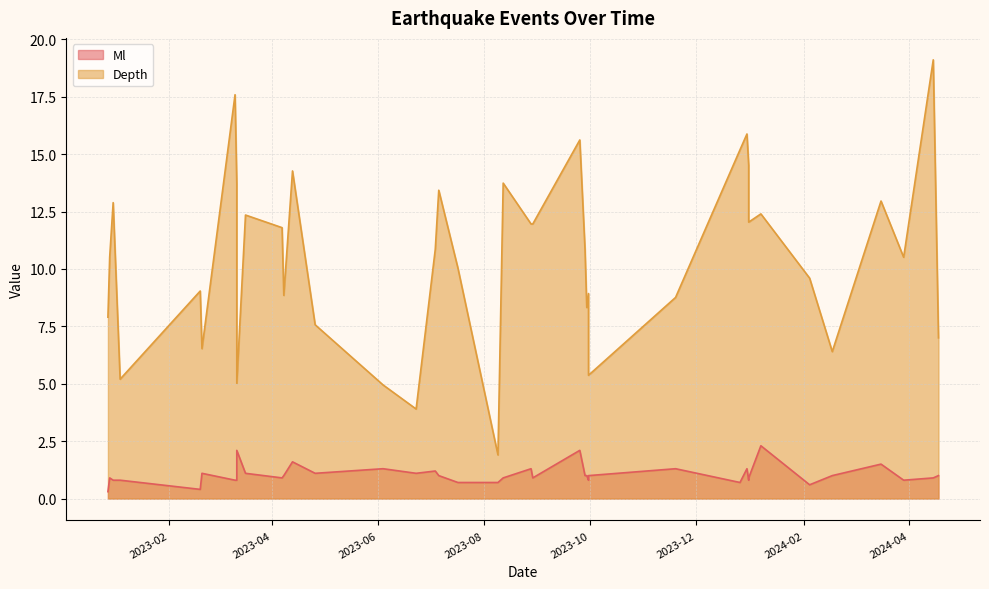

The Ml series shows 2.1 at 31. True or false?

True